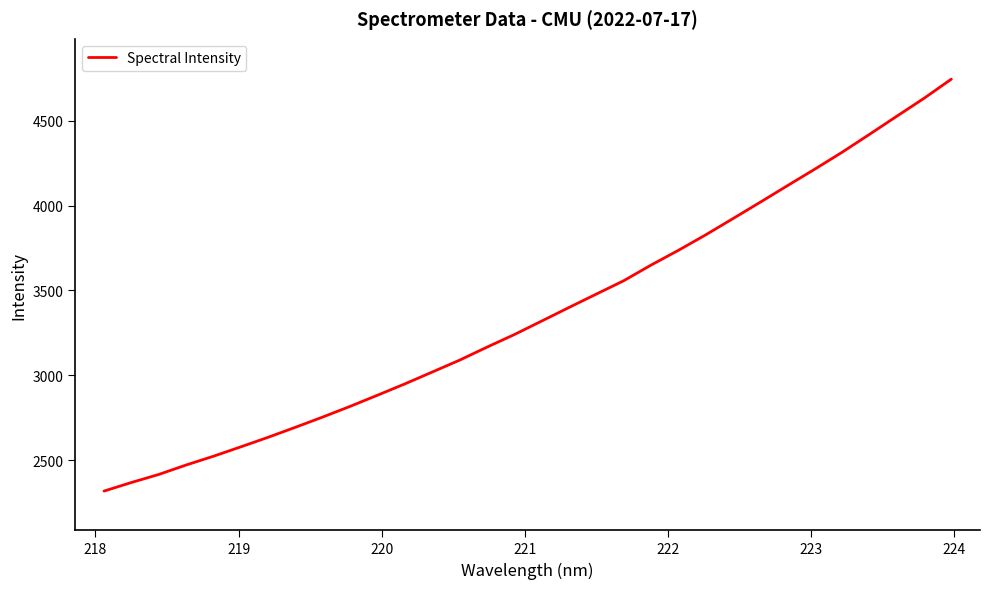

What is the smallest value displayed?

2317.5